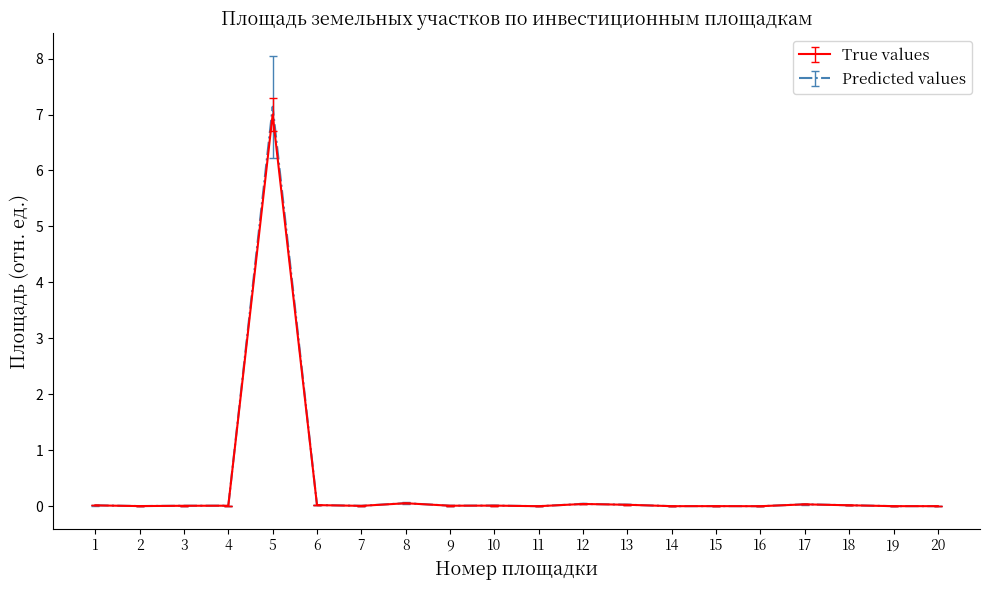

True or false: True values has a value of 9.6 at 5.

False